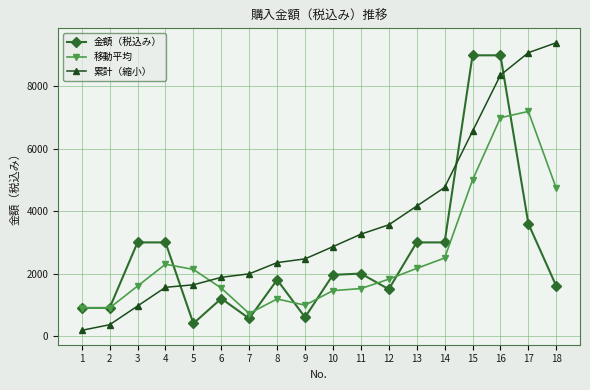

At which label is 移動平均 closest to 3960?

18